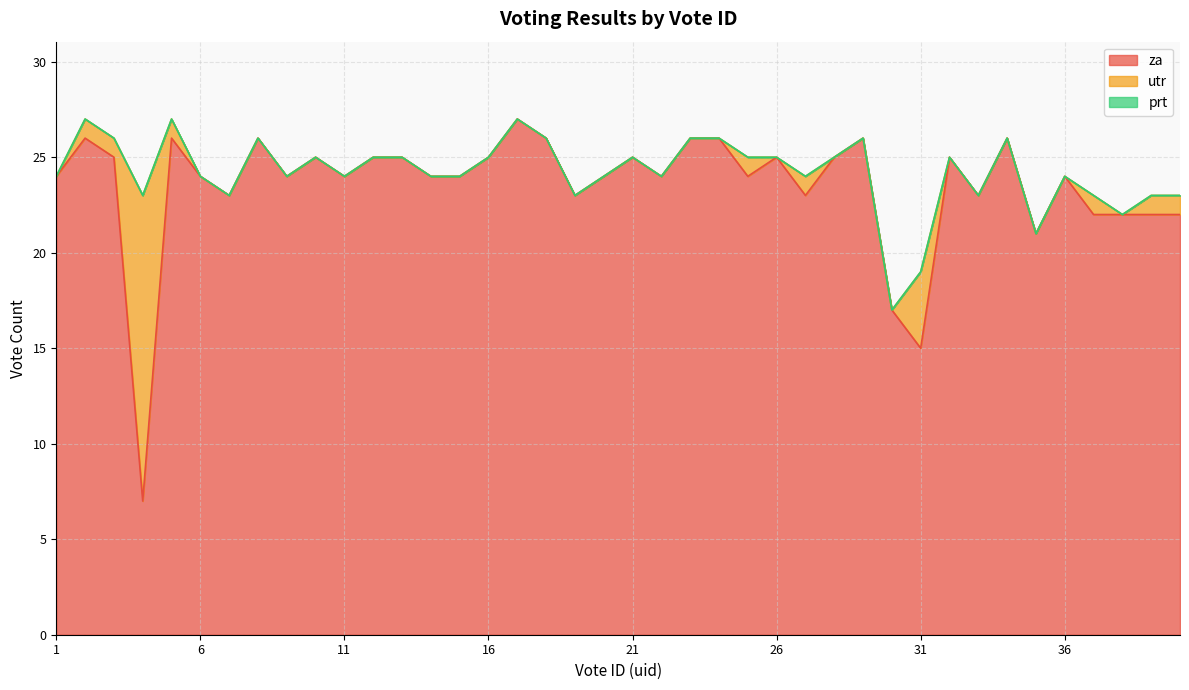

List the labels in order of za value, smallest first.

4, 31, 30, 35, 37, 38, 39, 40, 7, 19, 27, 33, 1, 6, 9, 11, 14, 15, 20, 22, 25, 36, 3, 10, 12, 13, 16, 21, 26, 28, 32, 2, 5, 8, 18, 23, 24, 29, 34, 17